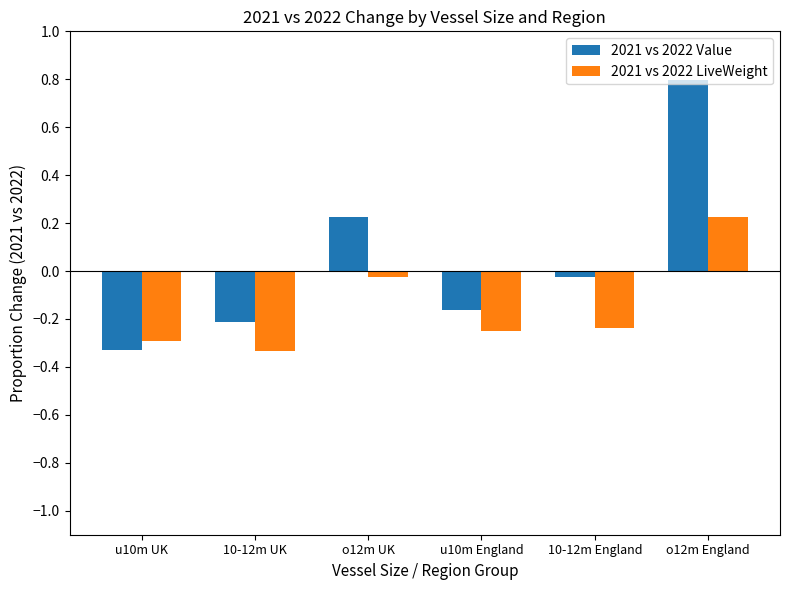

What position from the right is o12m UK?

4